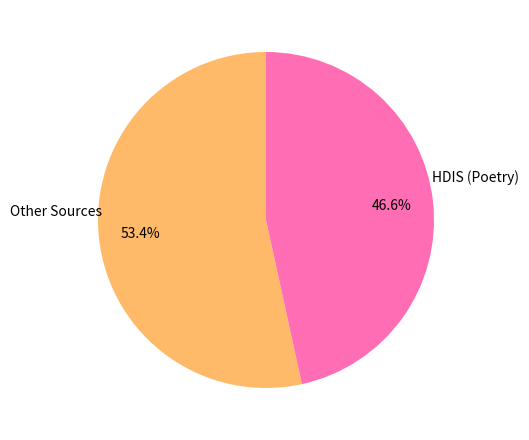

Is there a majority slice in this chart?

Yes